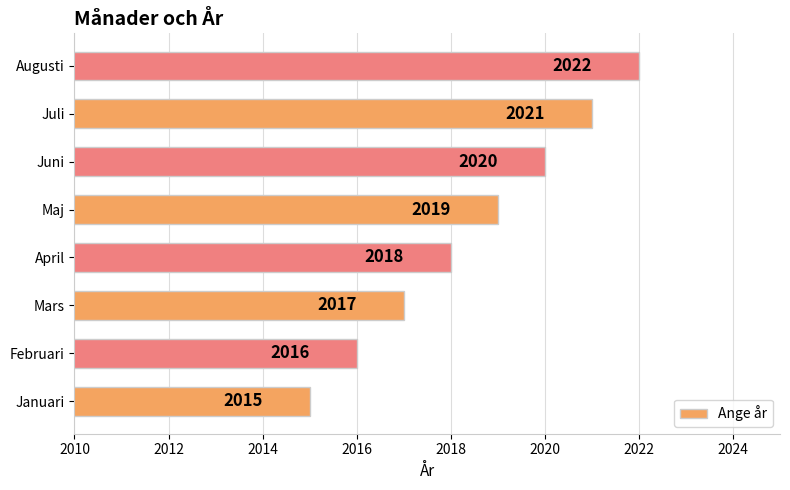

What is the difference between the second highest and minimum values?

6